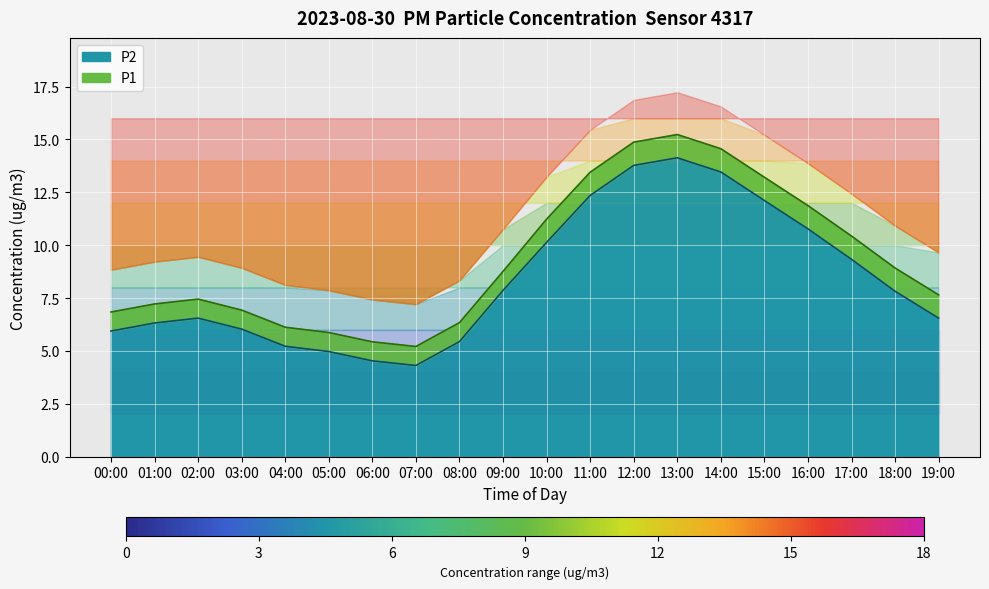

Is the value of P1 at 02:00 greater than the value of P2 at 14:00?

No